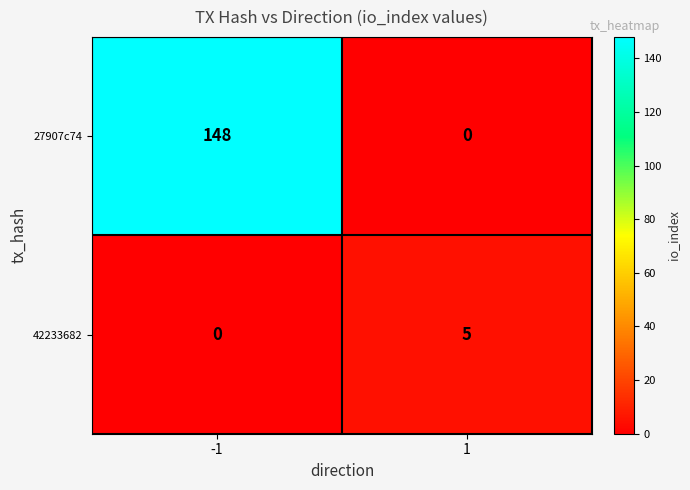

What is the sum of the 27907c74 values at 1 and -1?

148